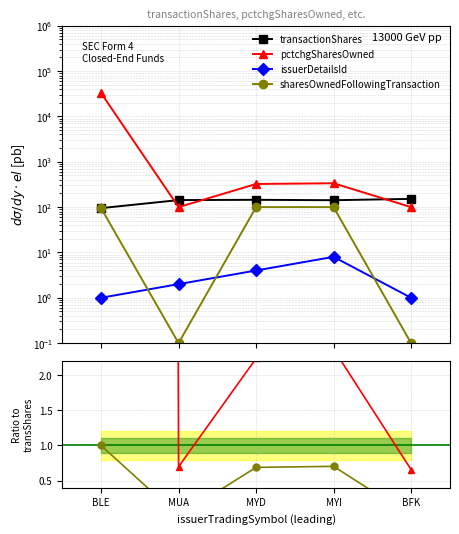

True or false: transactionShares has a value of 205.4 at BFK.

False